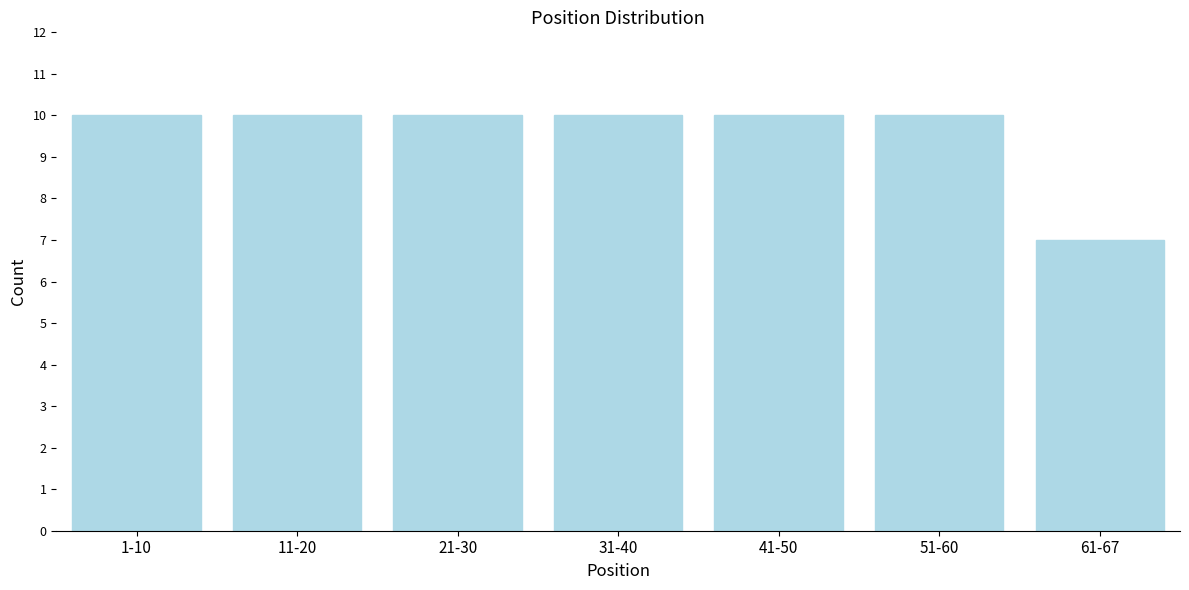

Reading left to right, transcribe all the data shown in this chart.

10	10	10	10	10	10	7